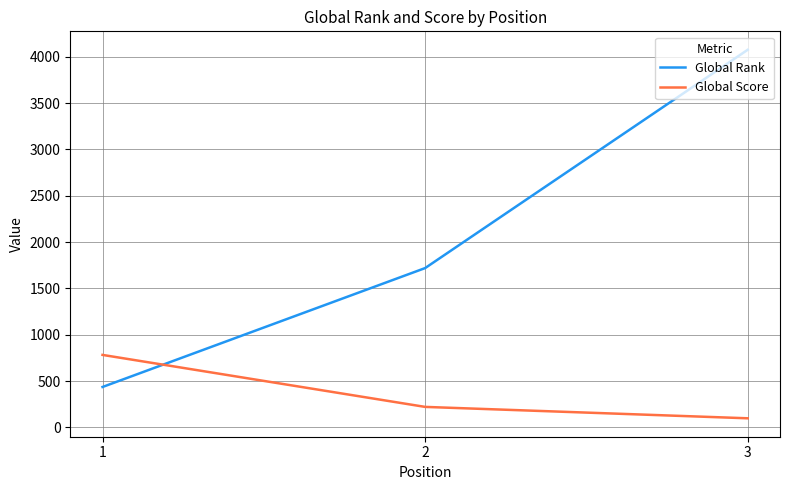

At which category is the sum across all series the highest?

3